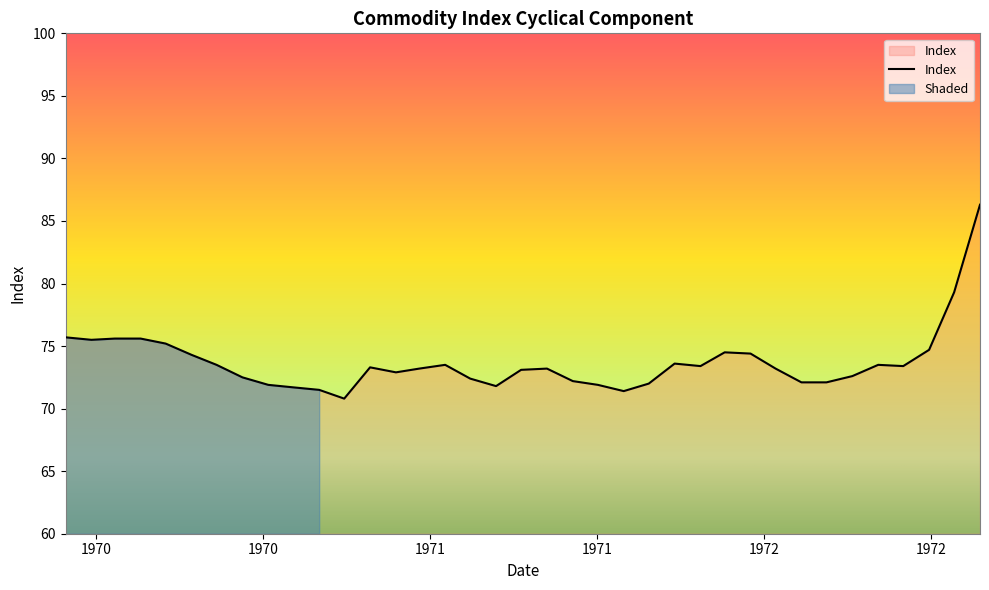

What is the change in value from 1971-05 to 1971-08?

+0.8